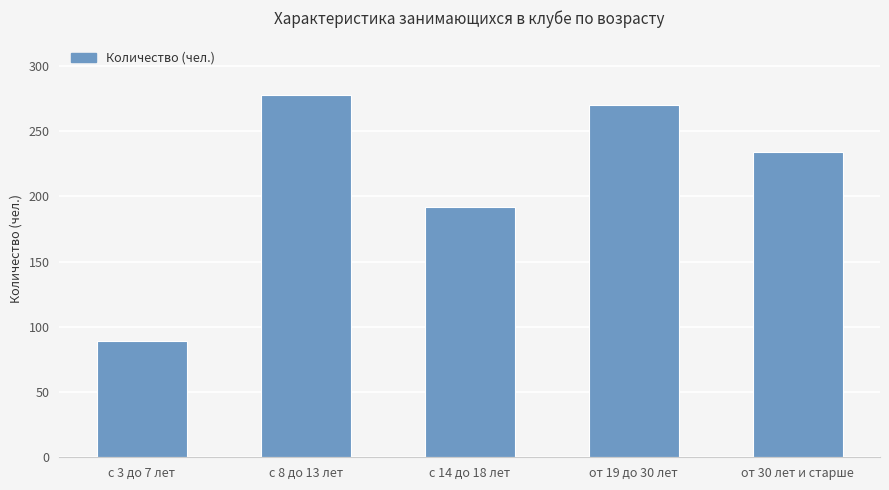

Is it true that the value at от 19 до 30 лет is 270?

True